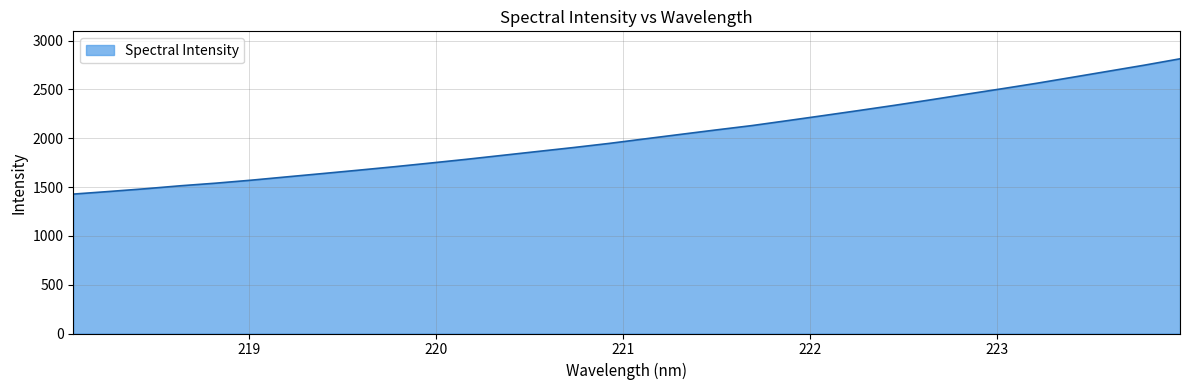

What is the difference between the maximum and minimum values?

1385.4